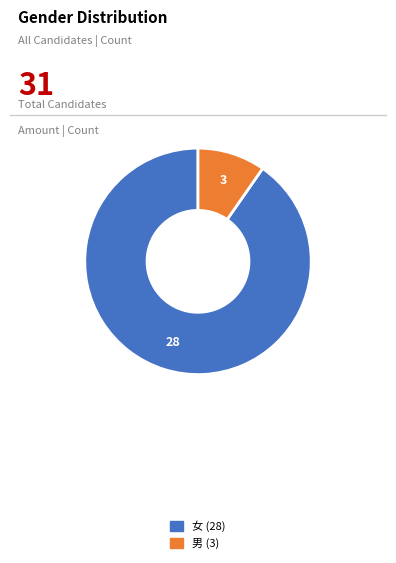

Rank the categories by value from highest to lowest.

女, 男